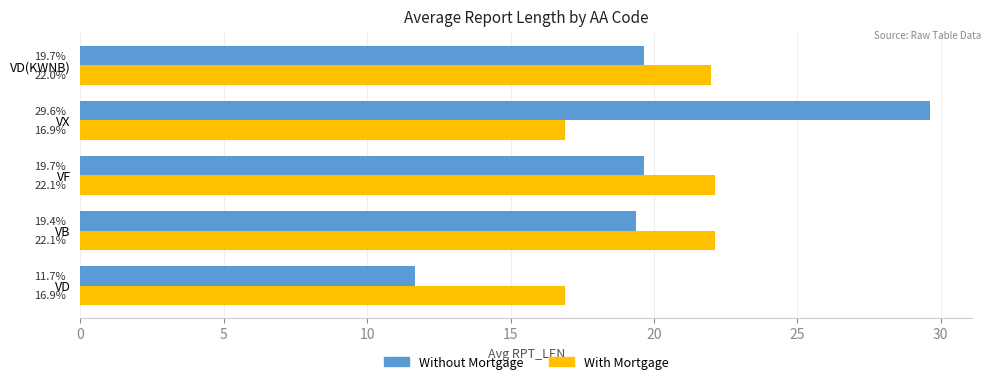

How many series are shown in this chart?

2